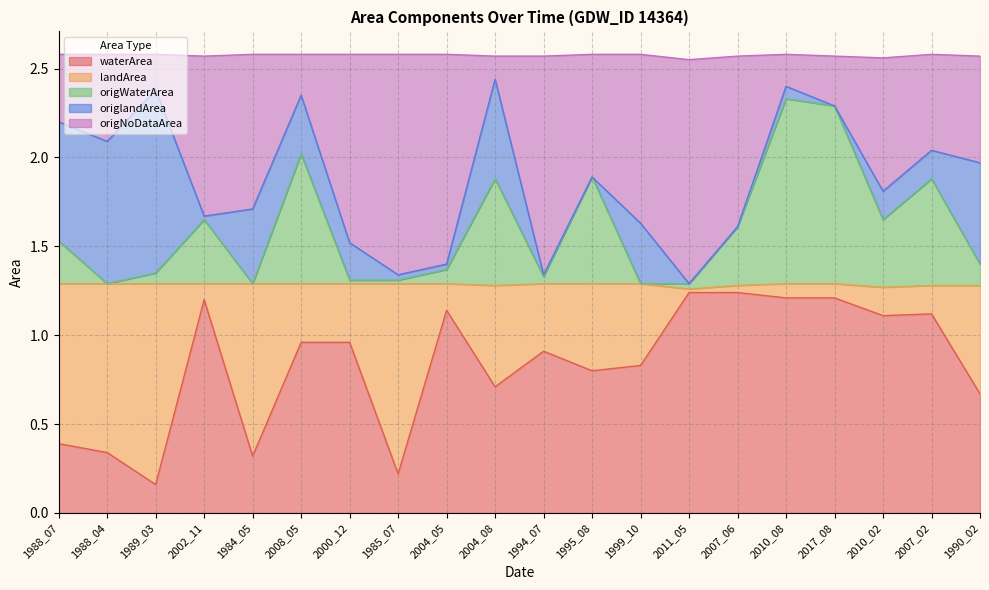

The value of origNoDataArea at 2002_11 is 0.5. True or false?

False